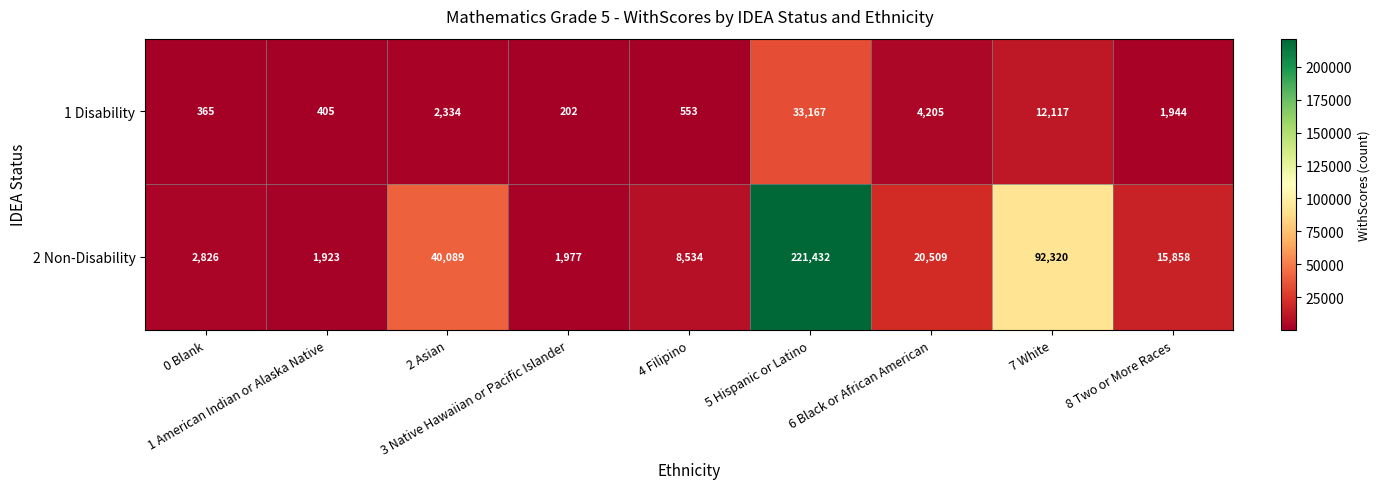

Which series changed the most between 5 Hispanic or Latino and 7 White?

2 Non-Disability